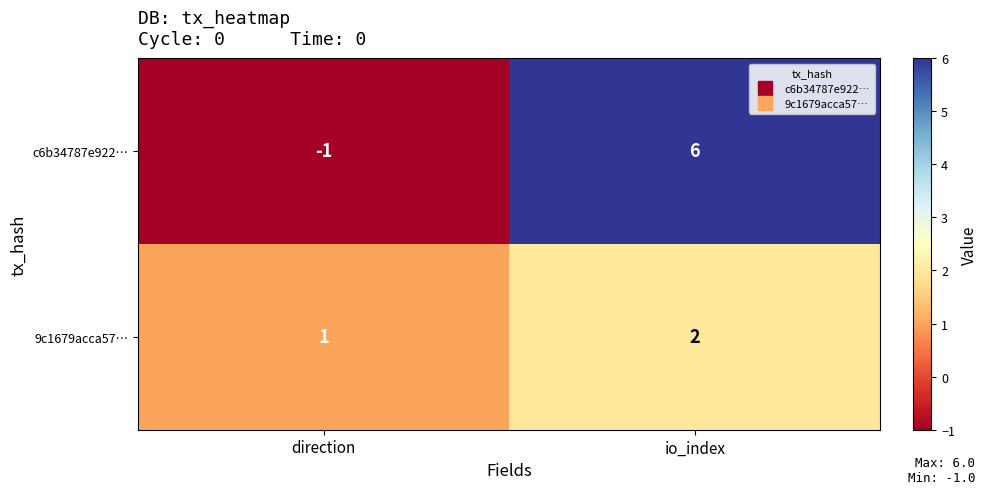

Reading left to right, what are all the values shown in this chart?

c6b34787e922…: direction=-1	io_index=6
9c1679acca57…: direction=1	io_index=2